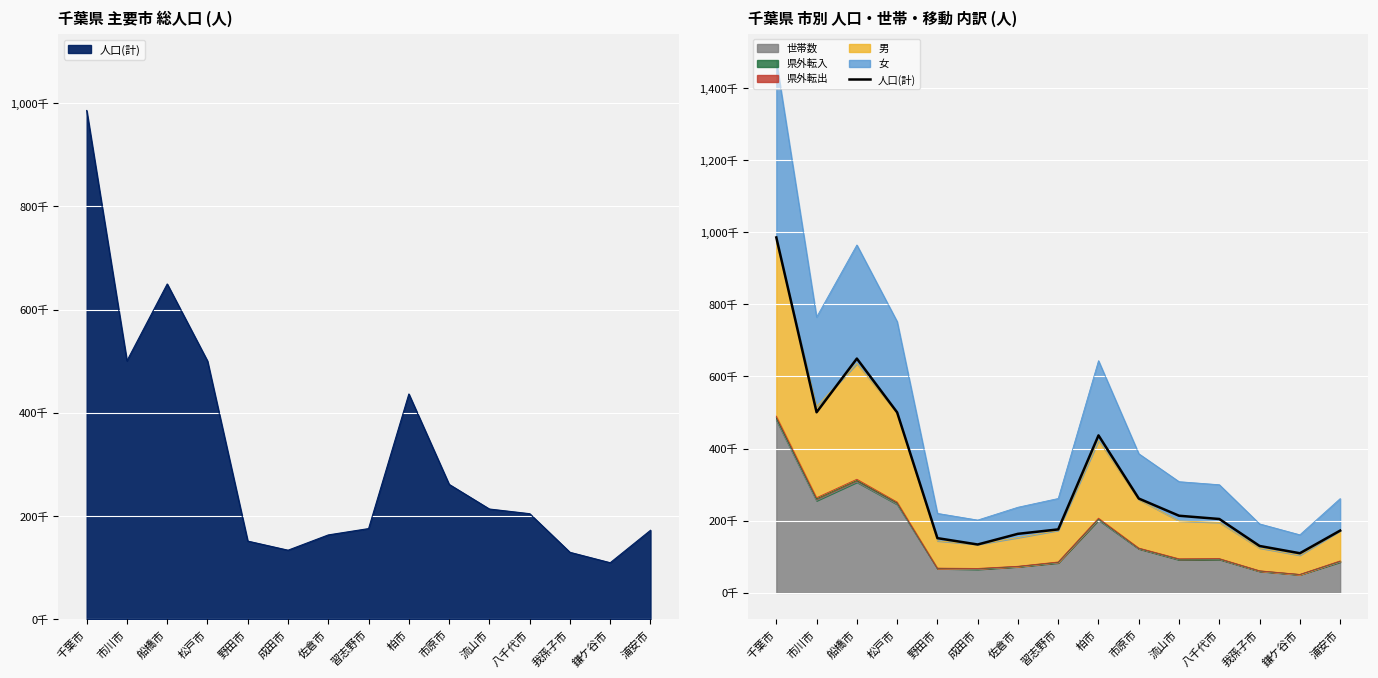

Between 浦安市 and 流山市, which is larger?

流山市